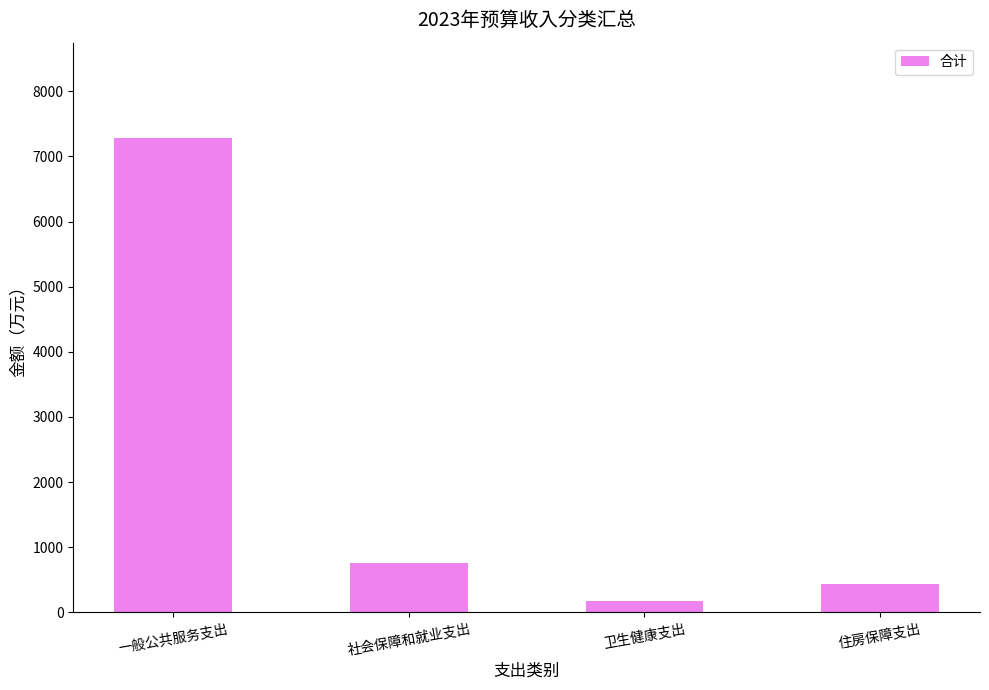

Reading left to right, transcribe all the data shown in this chart.

一般公共服务支出=7289.6	社会保障和就业支出=757.9	卫生健康支出=178.0	住房保障支出=441.5